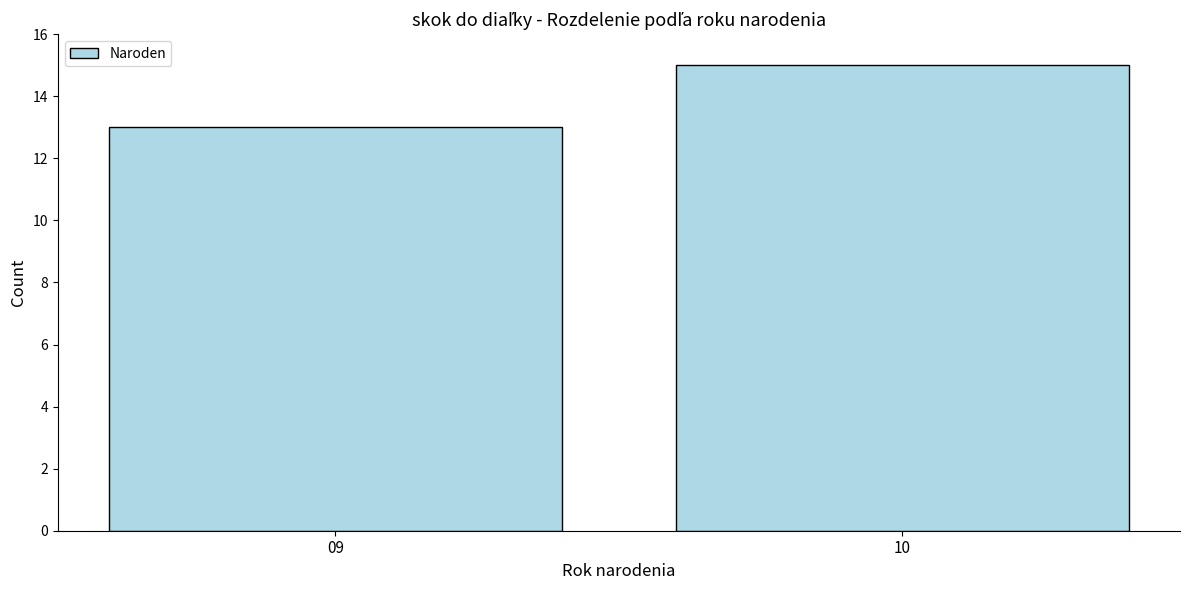

Reading left to right, transcribe all the data shown in this chart.

09=13	10=15